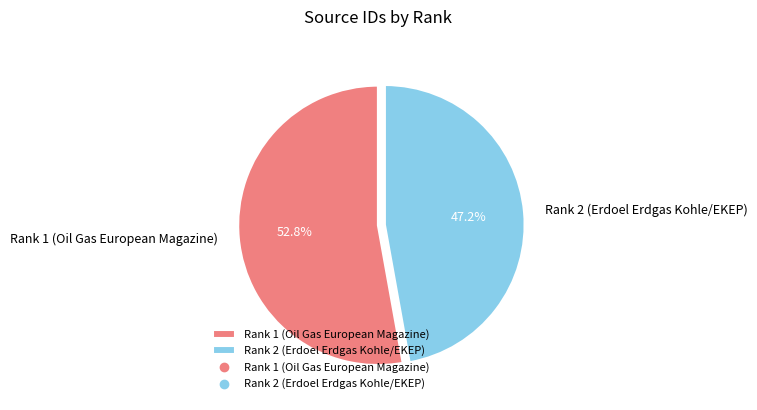

The Rank 1 (Oil Gas European Magazine) slice represents 40% of the pie. True or false?

False